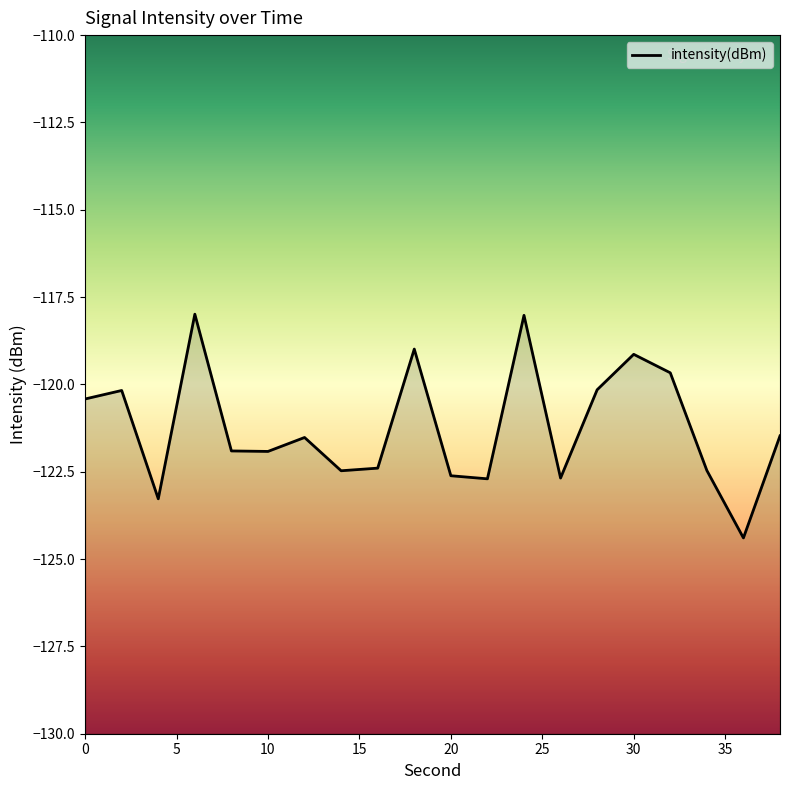

What is the approximate value at 26?

-122.7